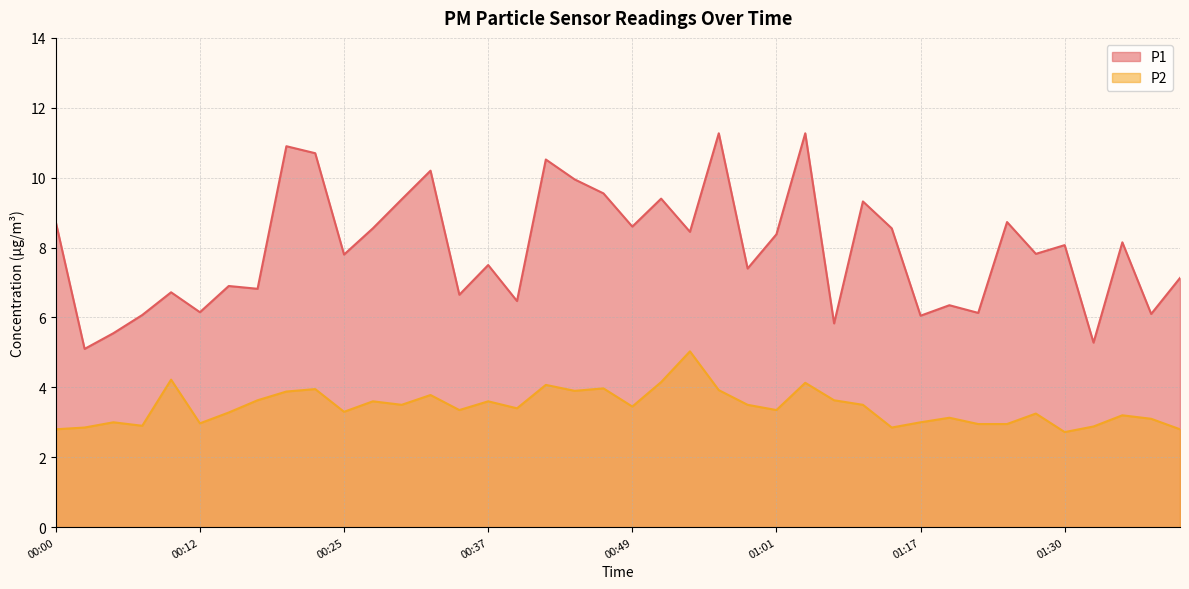

What is the label of the 30th point from the left?

01:15